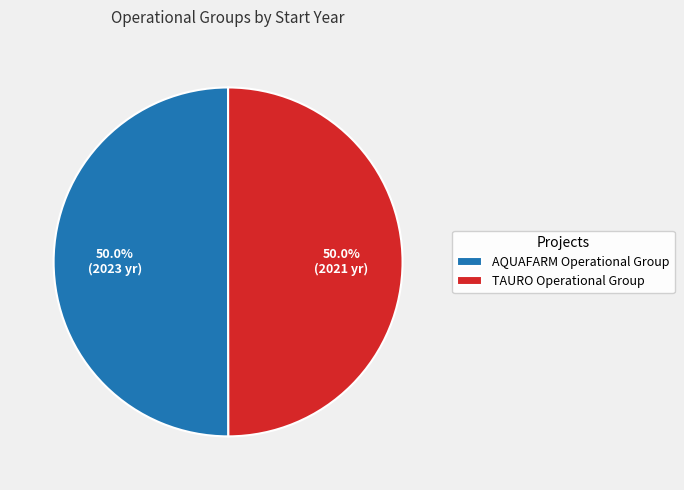

What percentage is the TAURO Operational Group slice, to the nearest percent?

50%